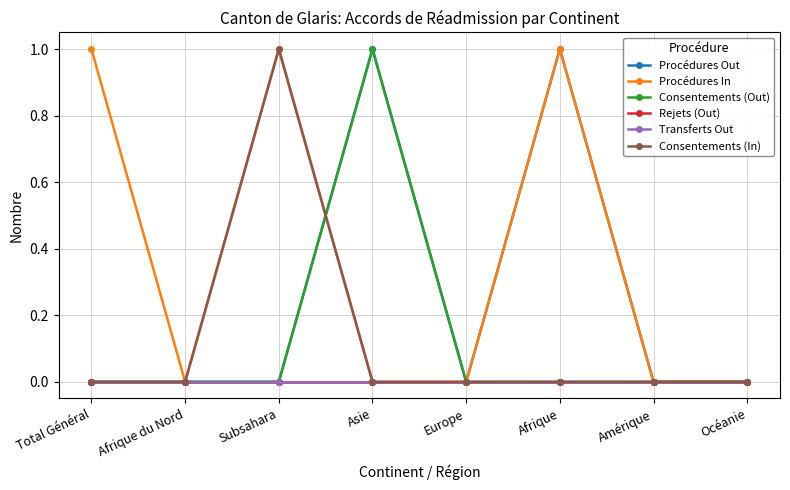

Between which two adjacent categories do Procédures In and Procédures Out first intersect?

Subsahara and Asie